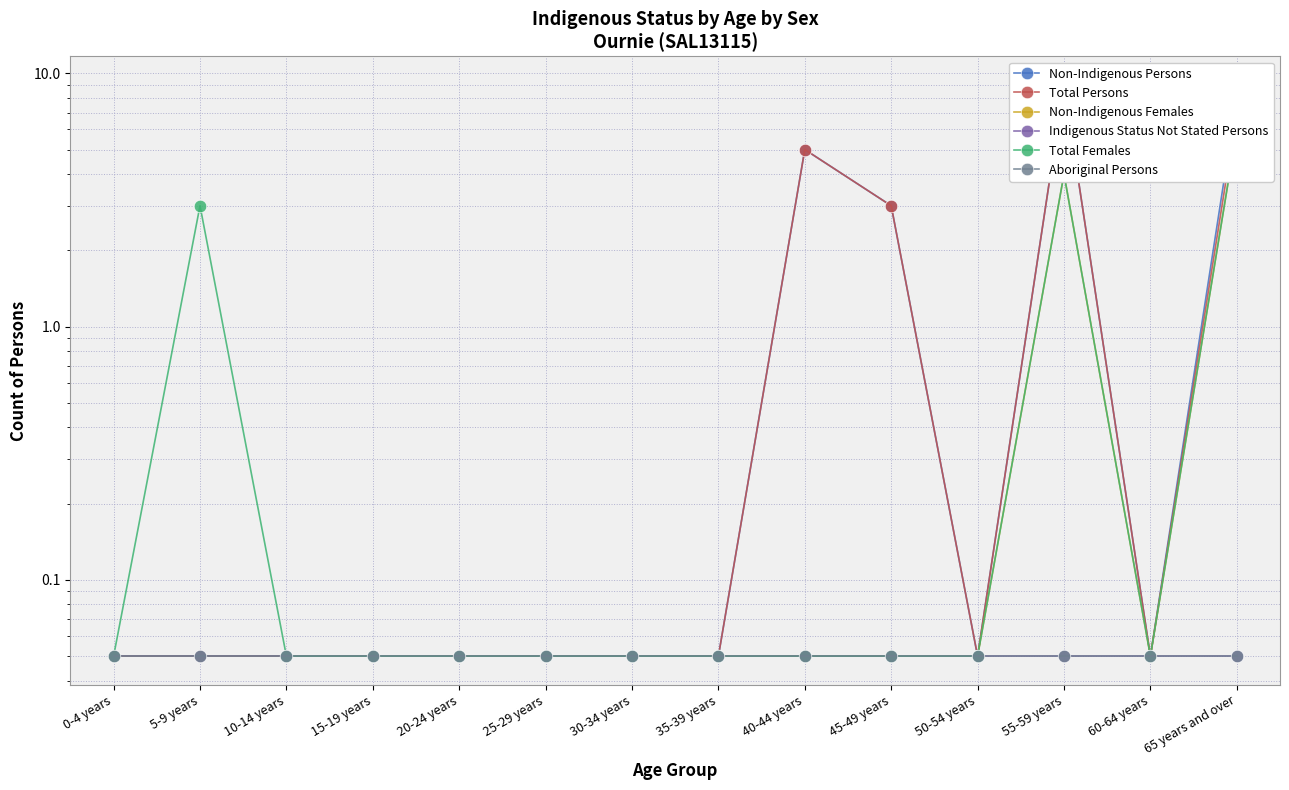

What are all the series names shown in the legend?

Non-Indigenous Persons, Total Persons, Non-Indigenous Females, Indigenous Status Not Stated Persons, Total Females, Aboriginal Persons